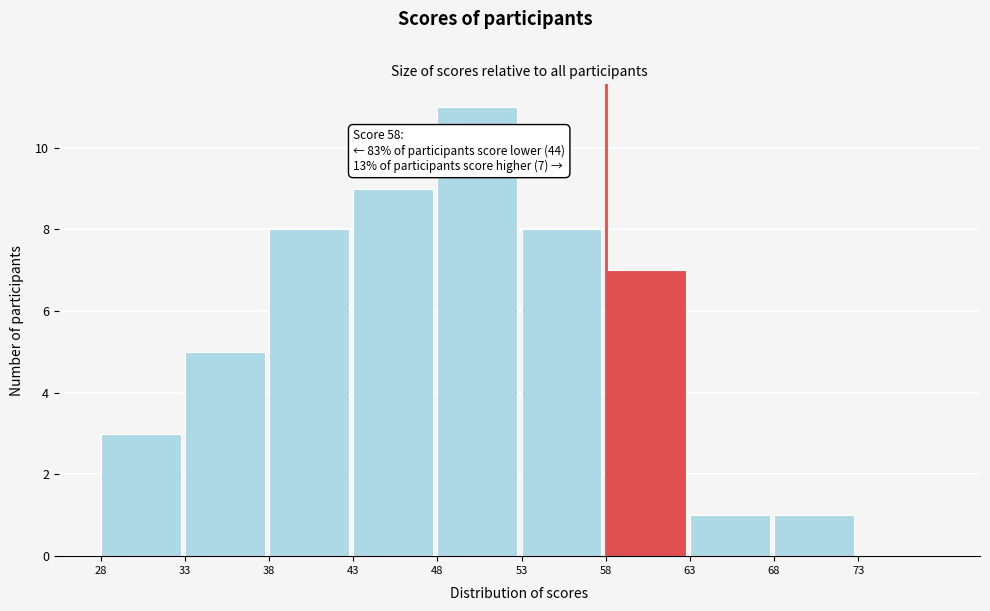

Which range on the x-axis has the tallest bar?

48 to 53